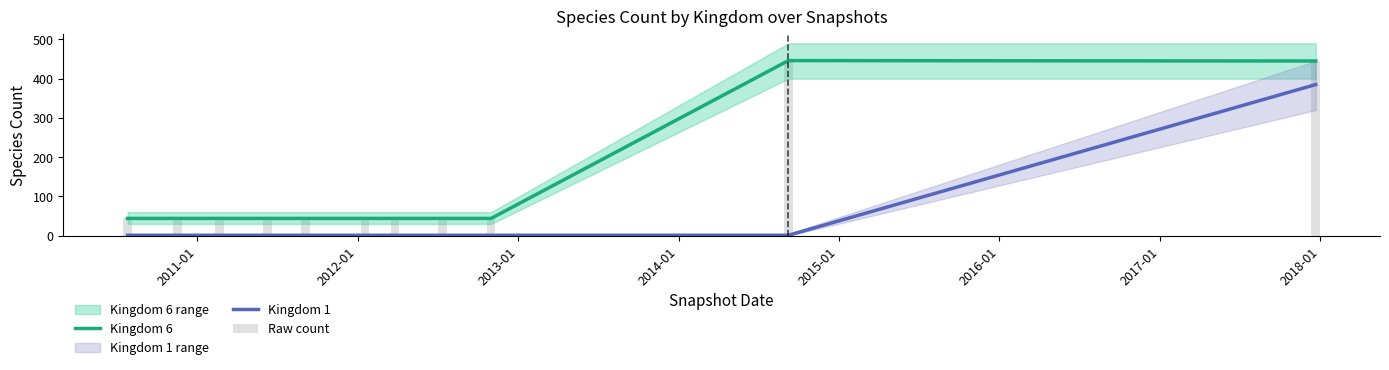

What is the difference between the second highest and second lowest values in the Raw count series?

401